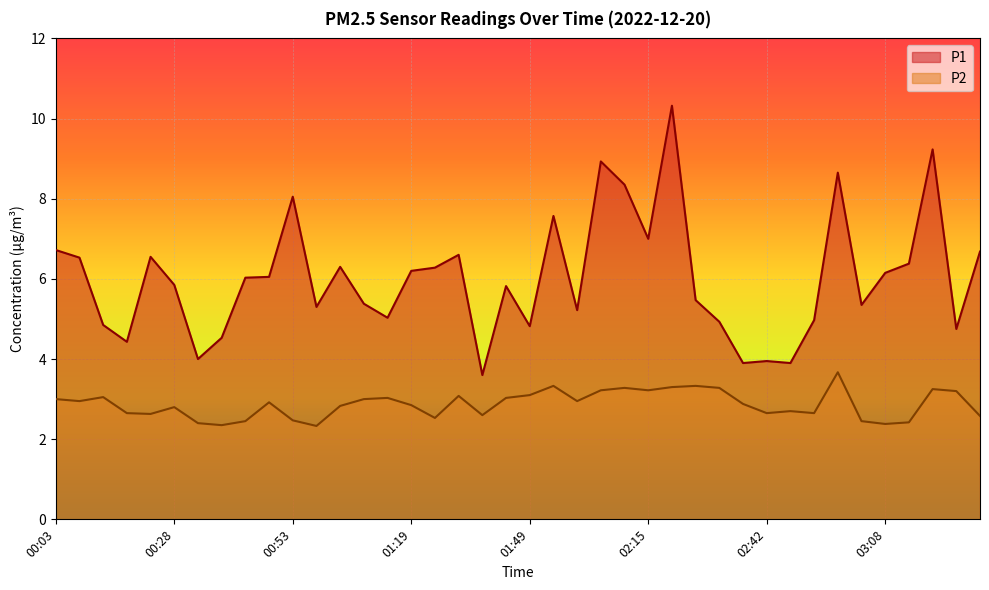

What are all the series names shown in the legend?

P1, P2